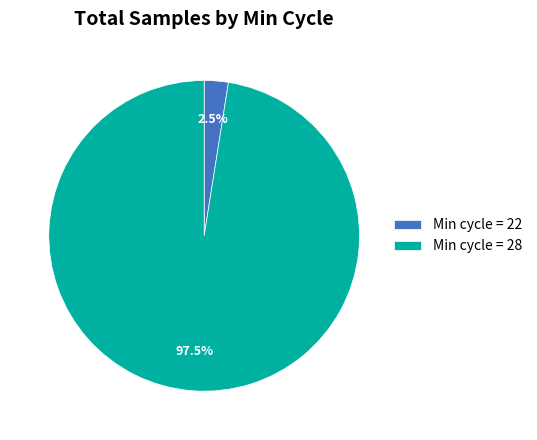

What is the ratio of the value at Min cycle = 28 to the value at Min cycle = 22?

39.0